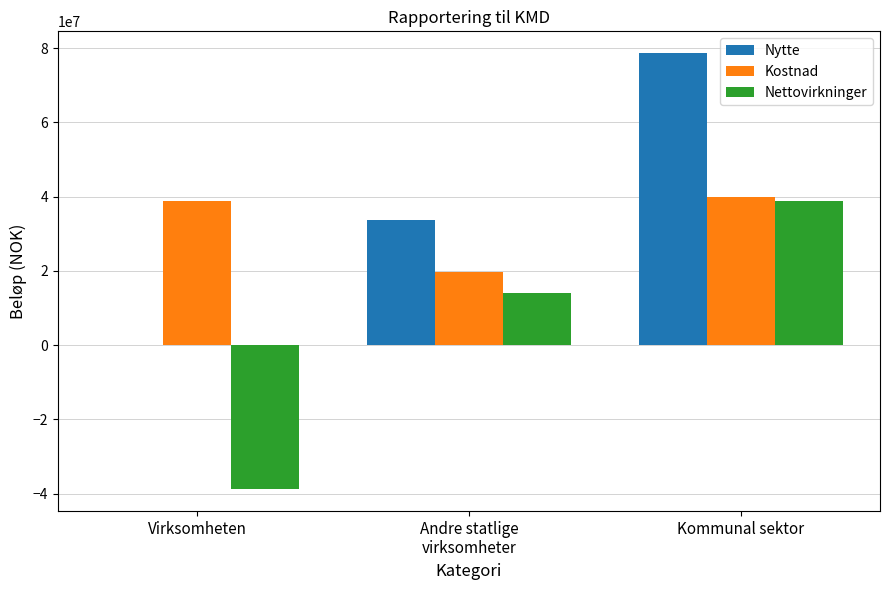

Reading left to right, transcribe all the data shown in this chart.

Nytte: Virksomheten=0.0	Andre statlige
virksomheter=33703048.8	Kommunal sektor=78640447.2
Kostnad: Virksomheten=38860355.0	Andre statlige
virksomheter=19552823.7	Kommunal sektor=39889527.6
Nettovirkninger: Virksomheten=-38860355.0	Andre statlige
virksomheter=14150225.1	Kommunal sektor=38750919.6